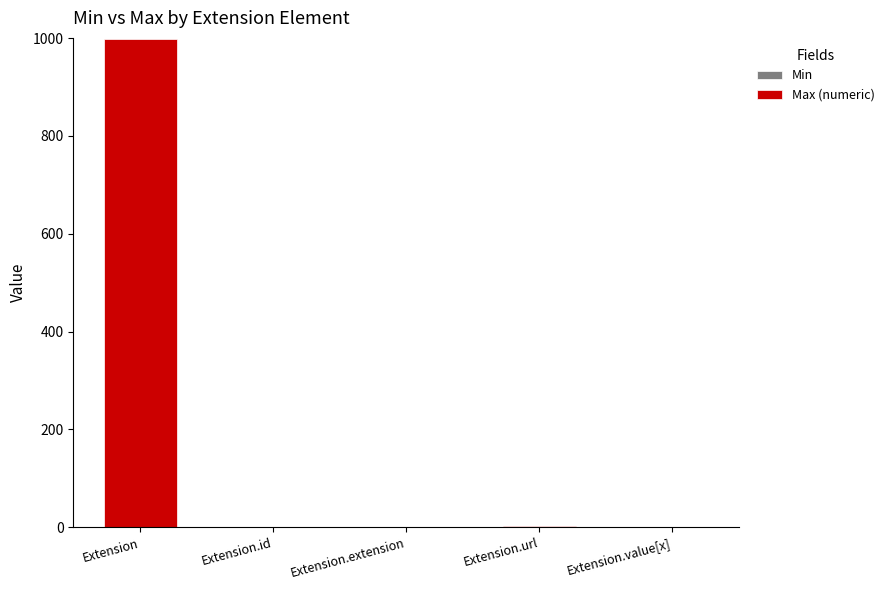

How many series are shown in this chart?

2